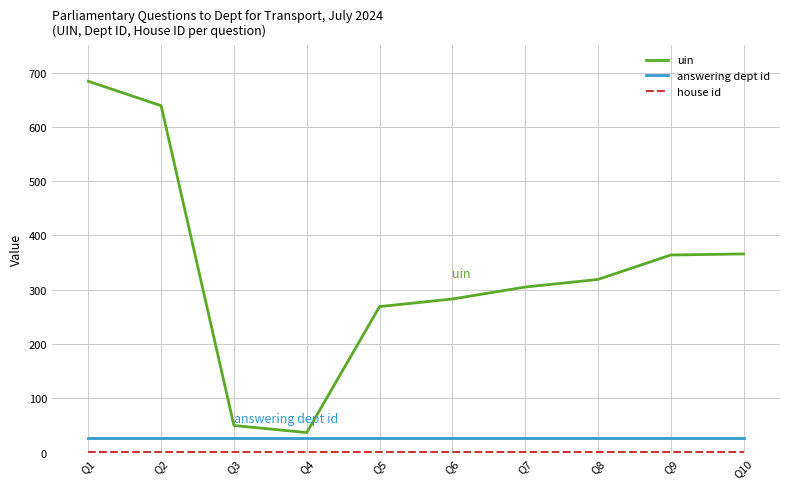

At which category is the sum across all series the highest?

Q1